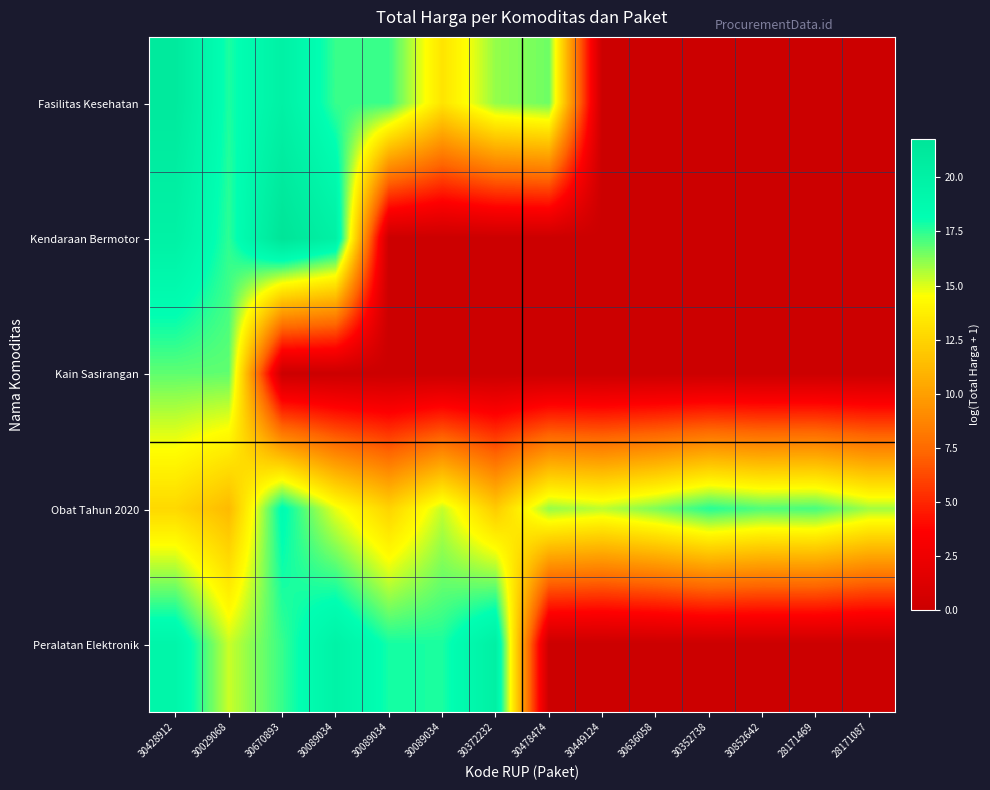

What is the total value across all series at 30478474?

32.5